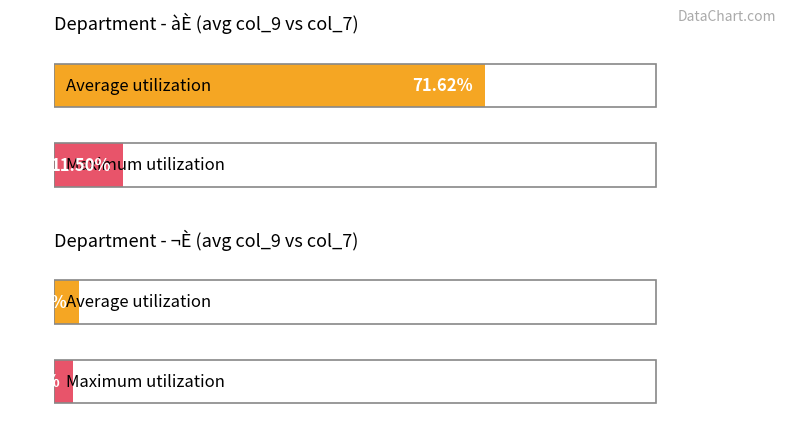

What are all the series names shown in the legend?

Average utilization, Maximum utilization